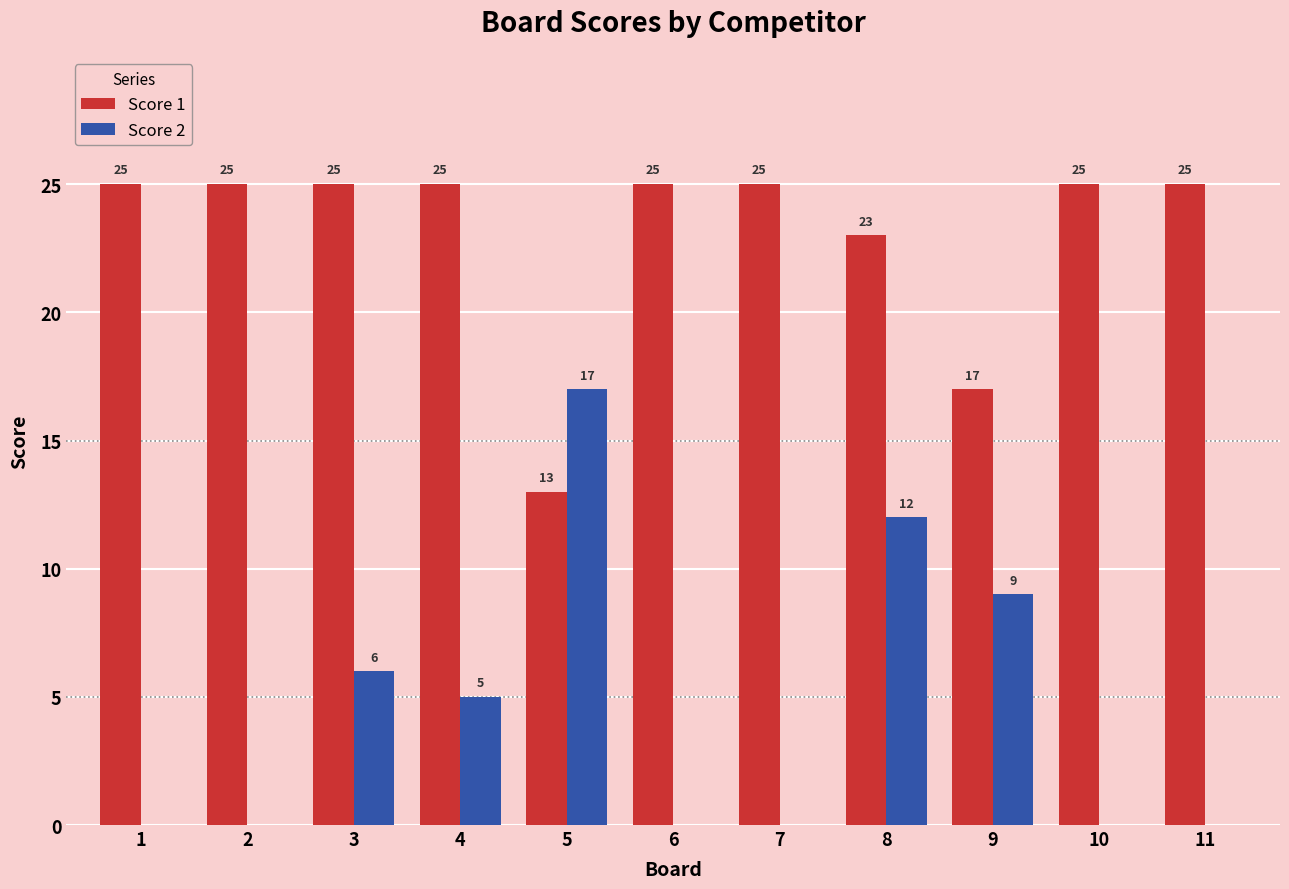

The Score 2 series shows 17 at 5. True or false?

True